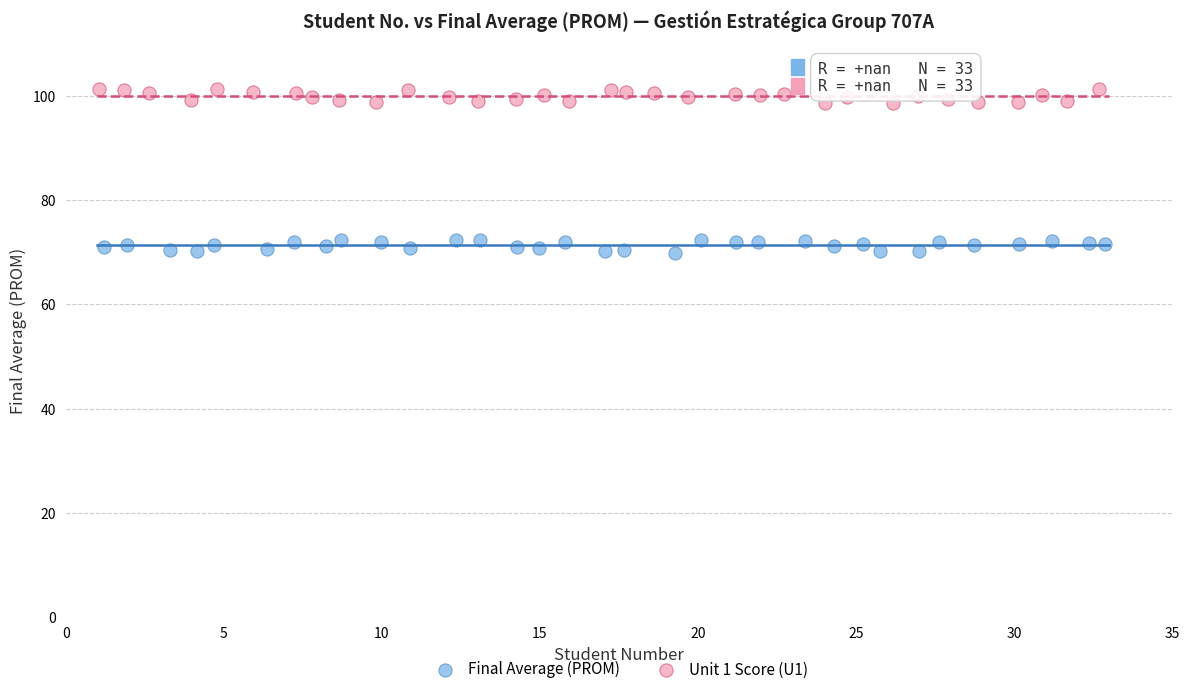

Which series reaches the maximum Y coordinate?

Unit 1 Score (U1)